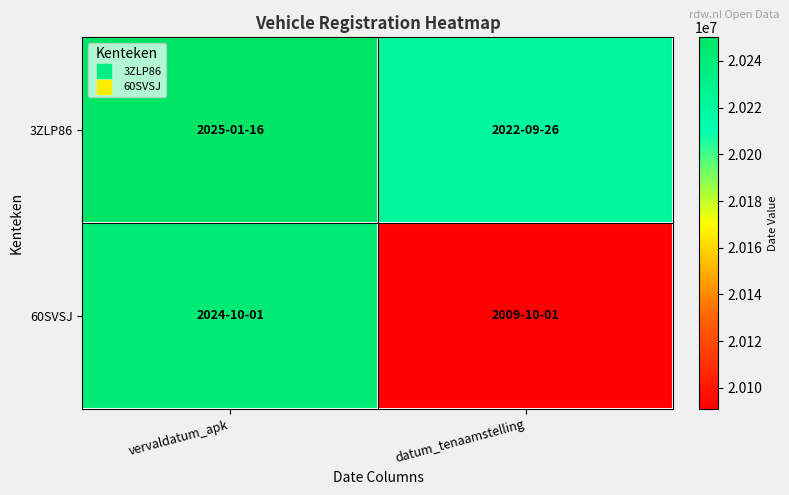

Reading left to right, extract all data points from this chart.

3ZLP86: vervaldatum_apk=20250116	datum_tenaamstelling=20220926
60SVSJ: vervaldatum_apk=20241001	datum_tenaamstelling=20091001